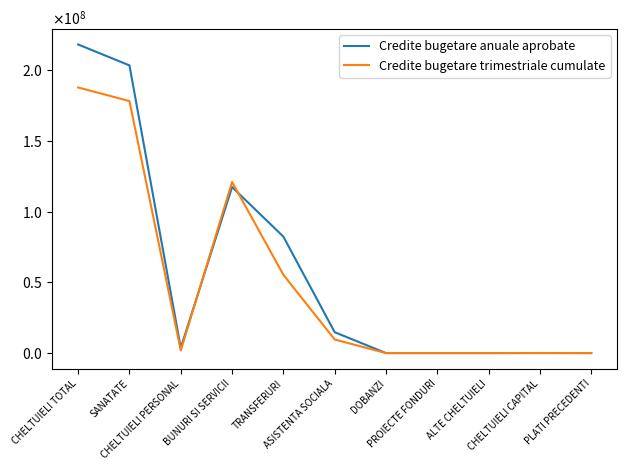

Reading right to left, extract all data points from this chart.

Credite bugetare anuale aprobate: 0	39000	0	0	0	14779000	82407500	117481470	3681130	203570100	218349100
Credite bugetare trimestriale cumulate: 0	39000	0	0	0	9610000	55411810	121041030	1832810	178324650	187934650